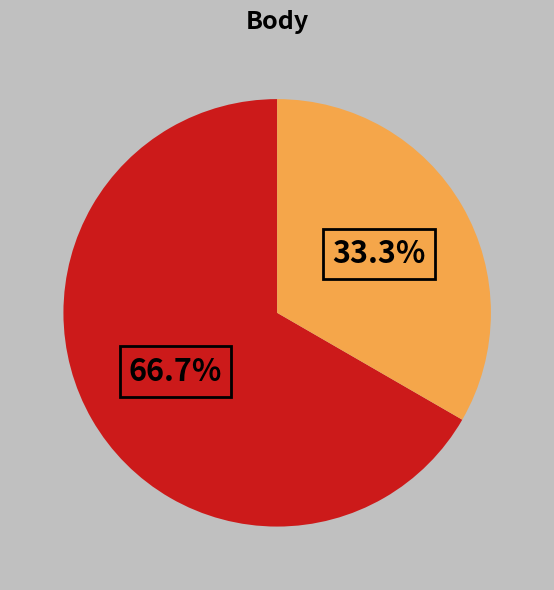

Is there any slice that represents more than half of the pie?

Yes